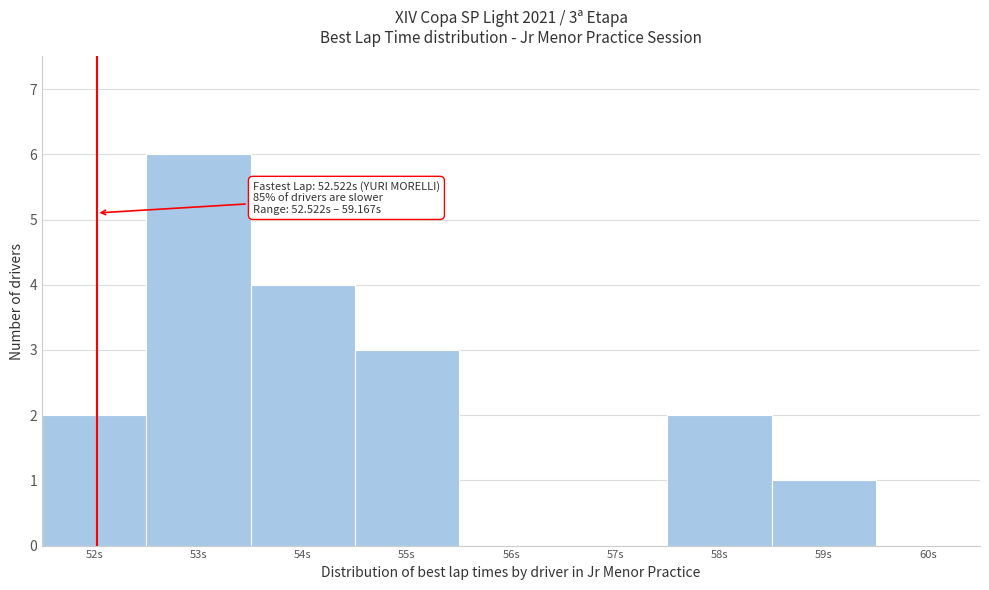

Reading right to left, what are all the values shown in this chart?

60s=0	59s=1	58s=2	57s=0	56s=0	55s=3	54s=4	53s=6	52s=2